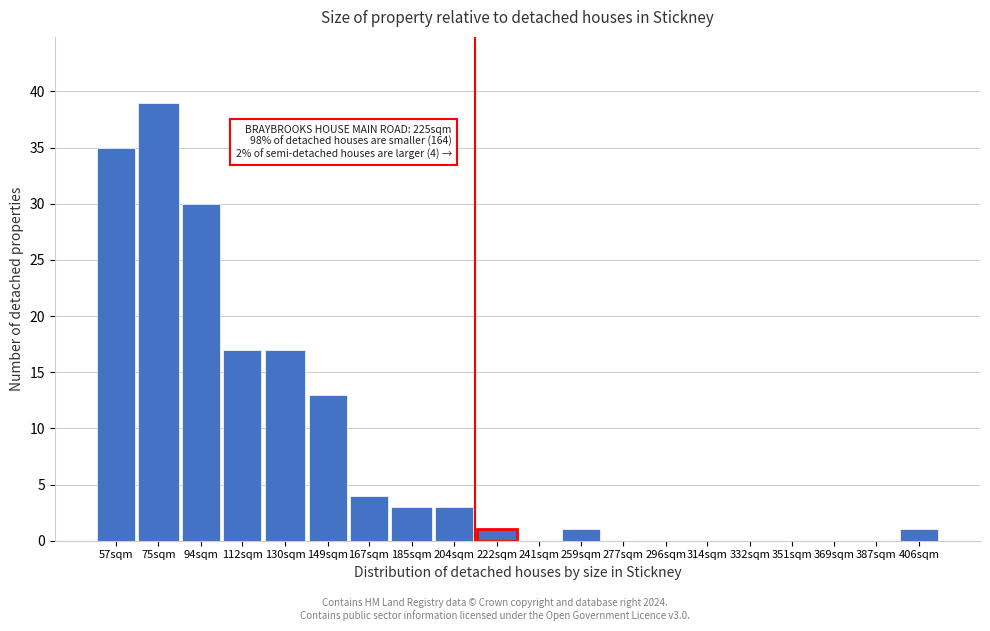

Reading left to right, what are all the values shown in this chart?

57sqm=35	75sqm=39	94sqm=30	112sqm=17	130sqm=17	149sqm=13	167sqm=4	185sqm=3	204sqm=3	222sqm=1	241sqm=0	259sqm=1	277sqm=0	296sqm=0	314sqm=0	332sqm=0	351sqm=0	369sqm=0	387sqm=0	406sqm=1